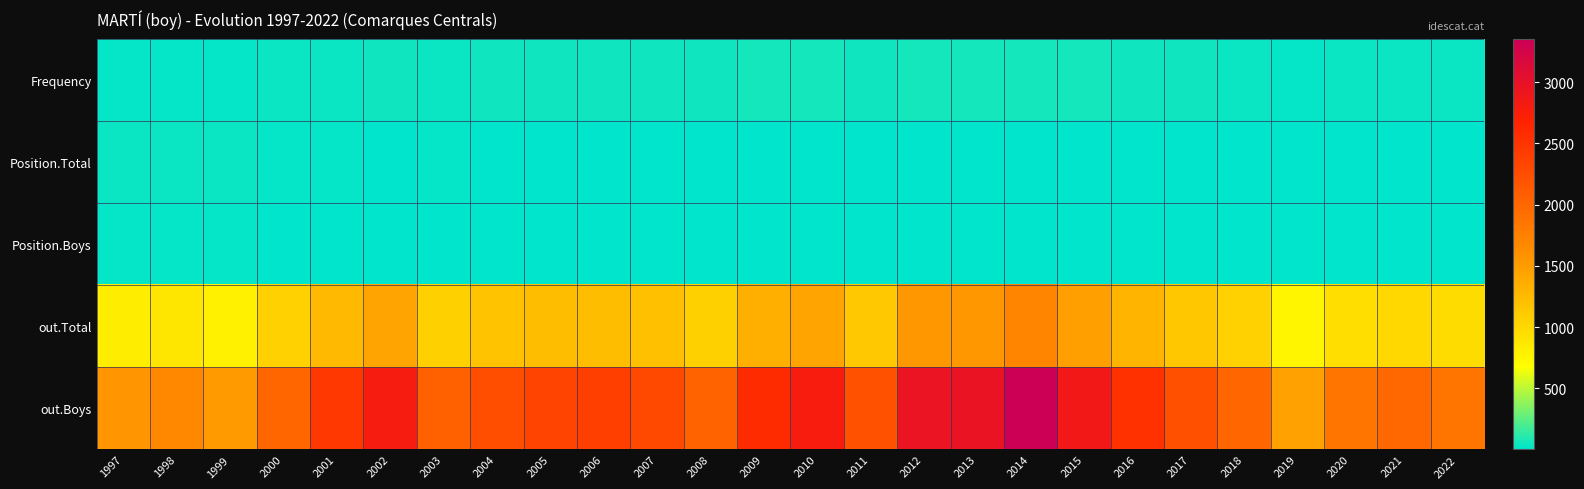

How many series are shown in this chart?

5